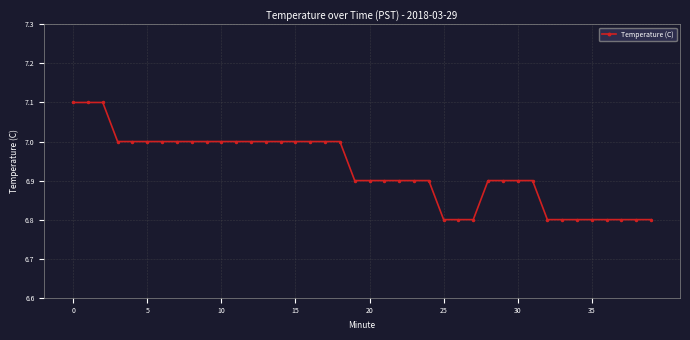

How many data points does each series have?

40